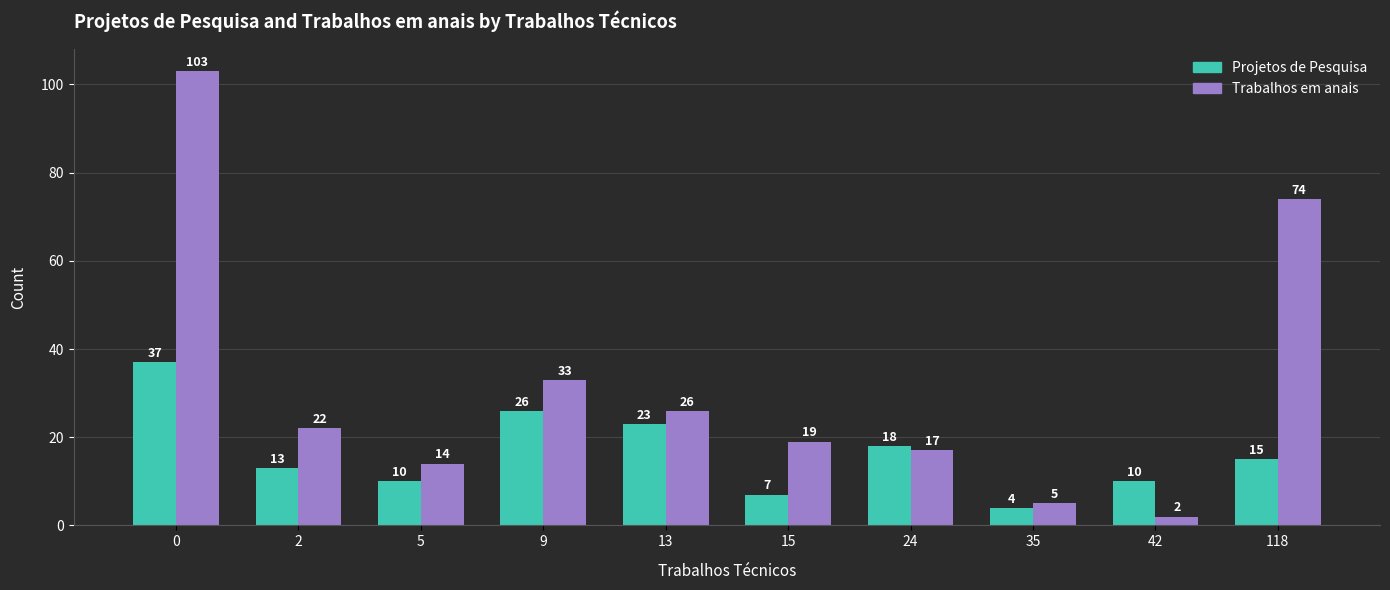

Which series has the largest total across all categories?

Trabalhos em anais